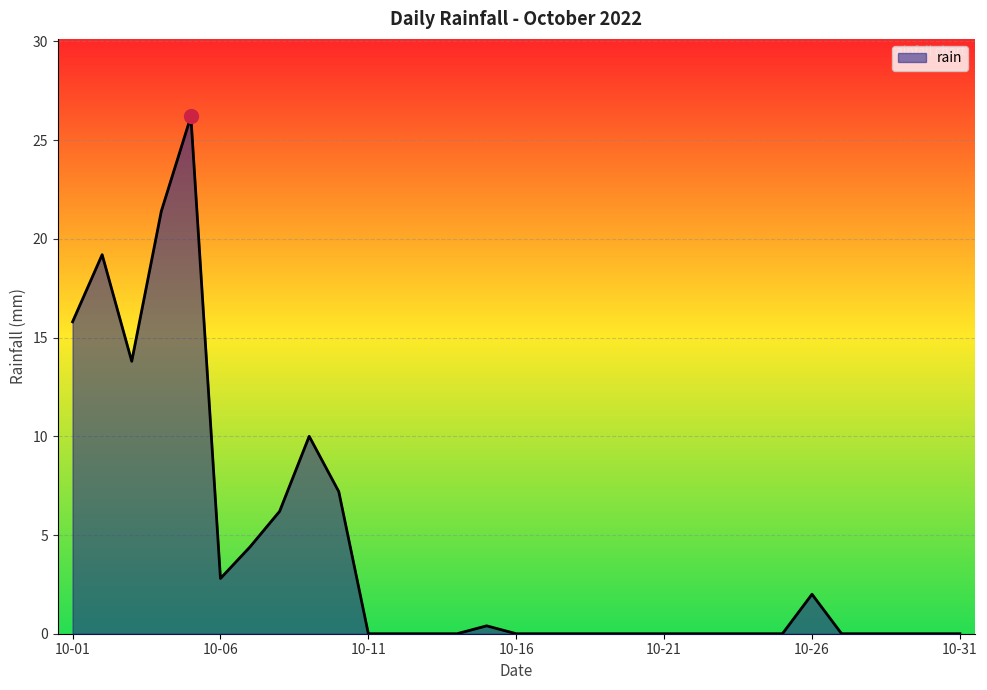

What is the maximum value shown in the chart?

26.2